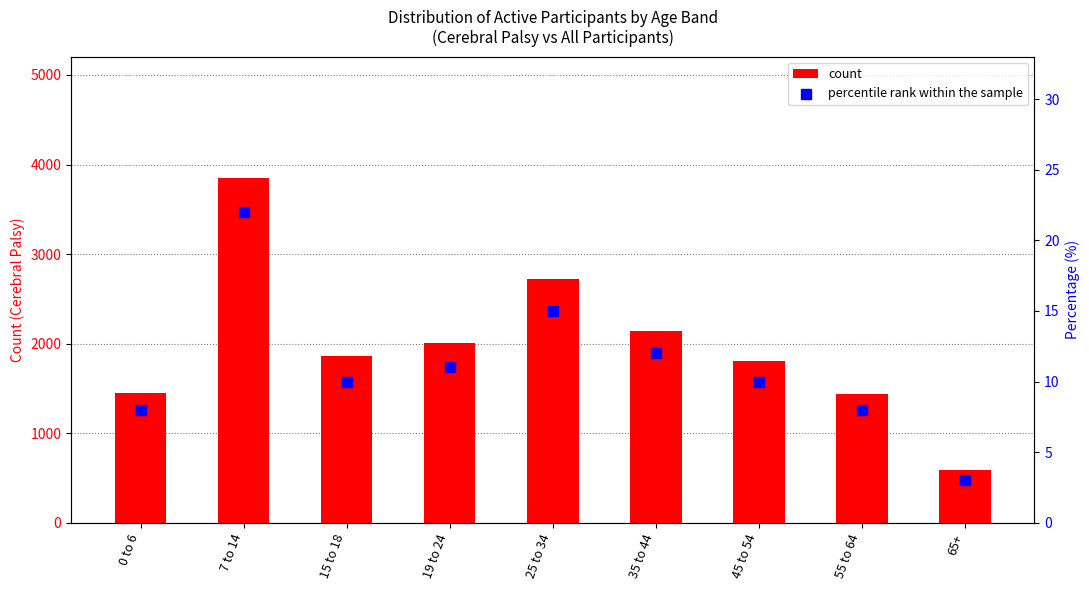

Is the value of count at 45 to 54 greater than the value of percentile rank within the sample at 65+?

Yes